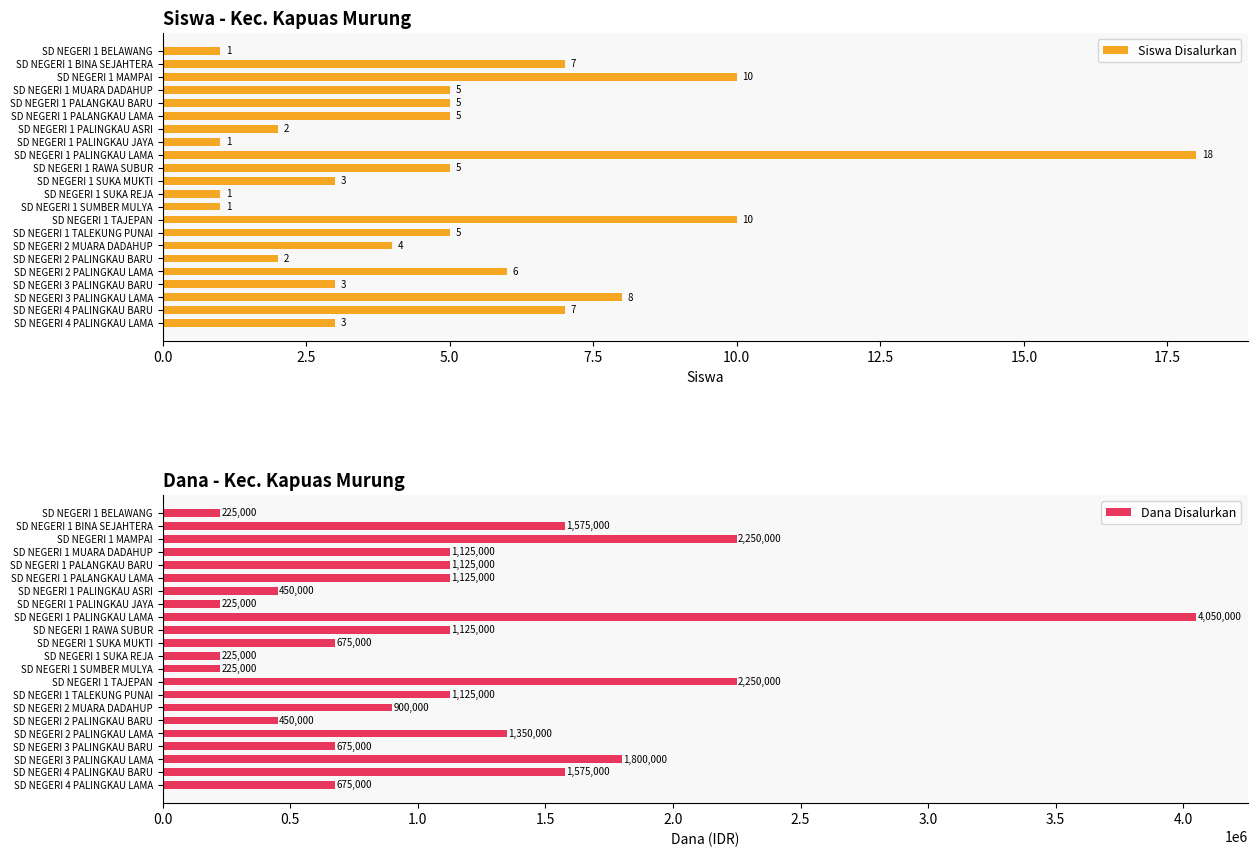

At SD NEGERI 1 TALEKUNG PUNAI, list the series in order from smallest to largest.

Siswa Disalurkan, Dana Disalurkan